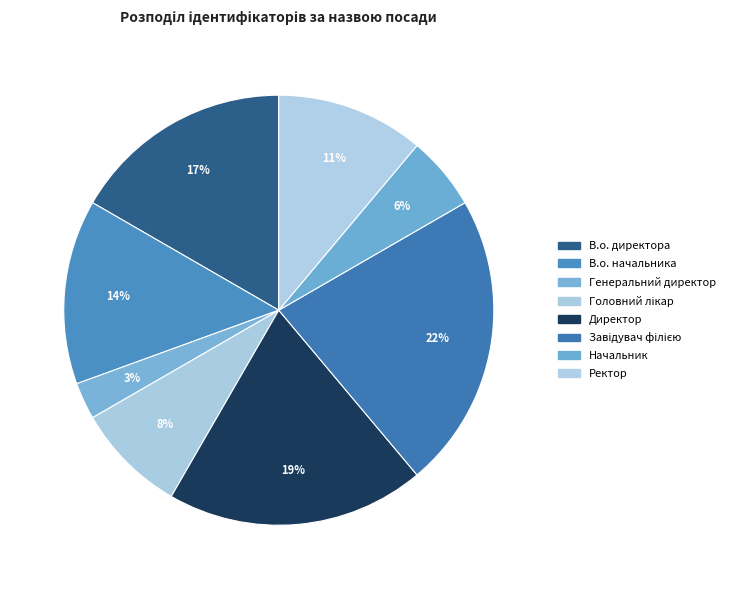

Which category has the biggest portion of the pie?

Завідувач філією